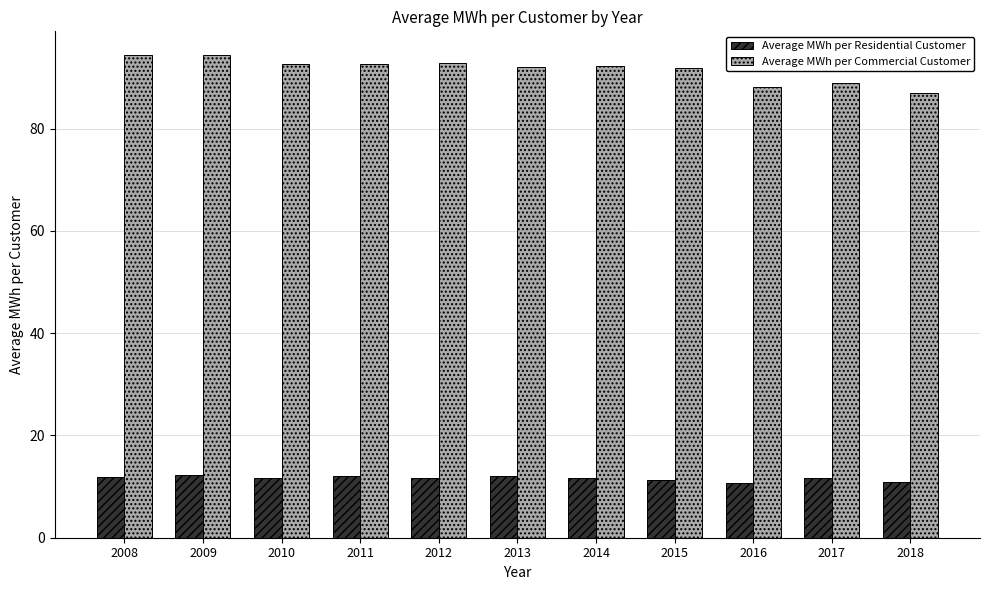

How many bars are there in each group?

2